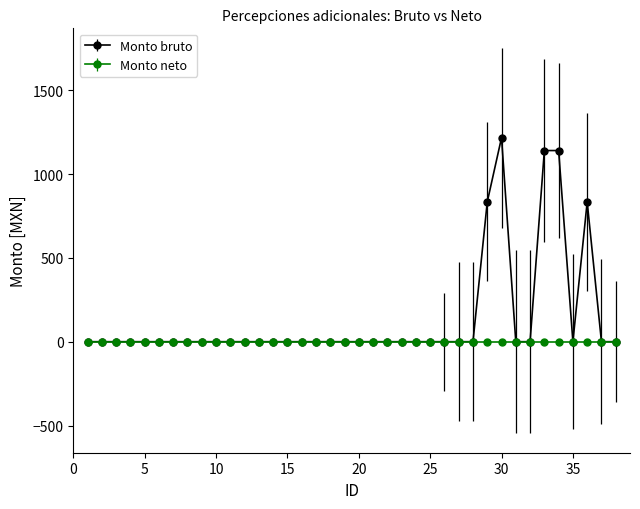

Which series has the largest range (max minus min)?

Monto bruto